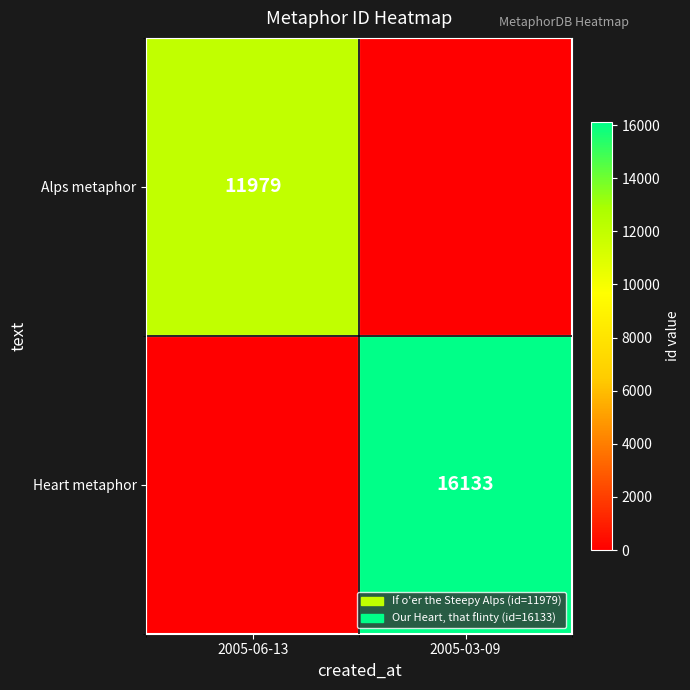

True or false: Heart metaphor has a value of 16133 at 2005-03-09.

True